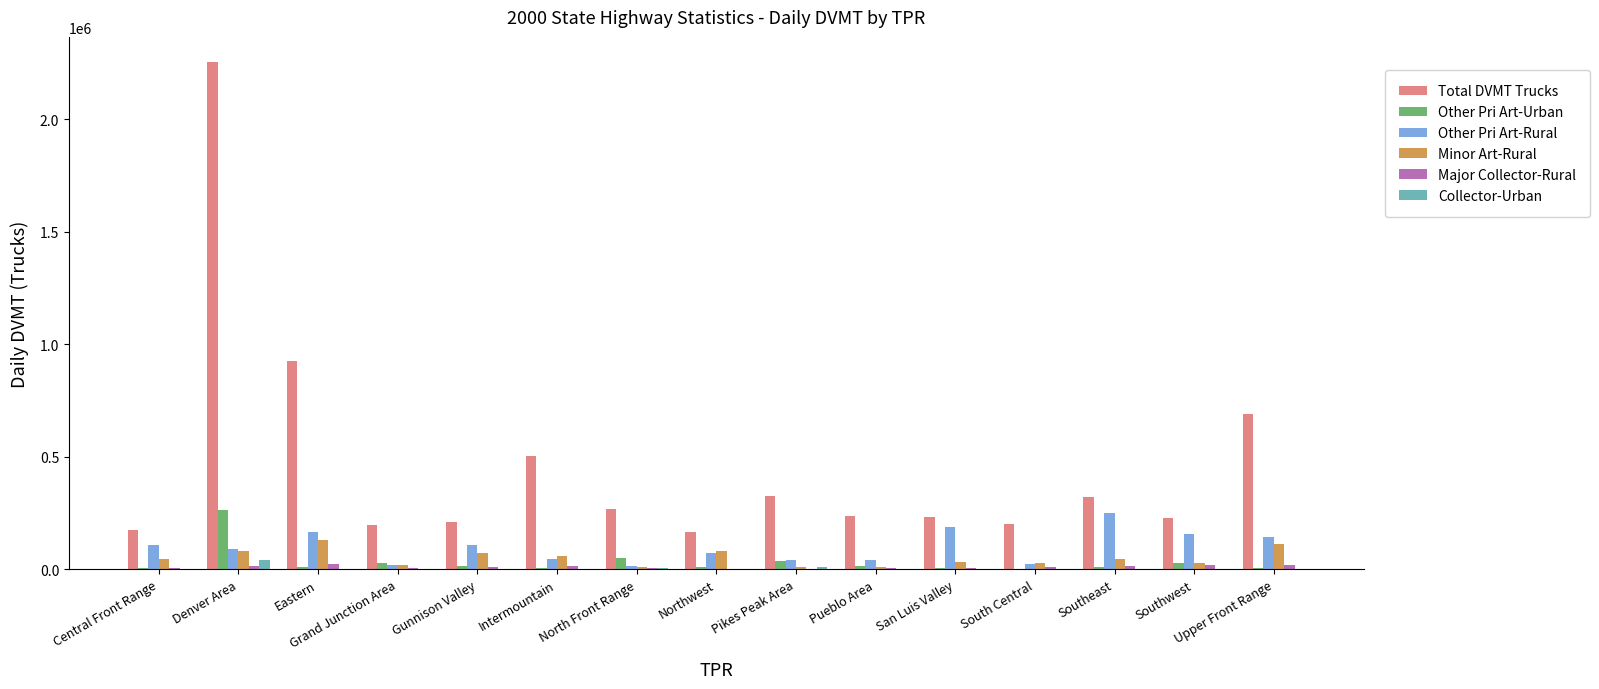

Which category has the highest value in the Collector-Urban series?

Denver Area